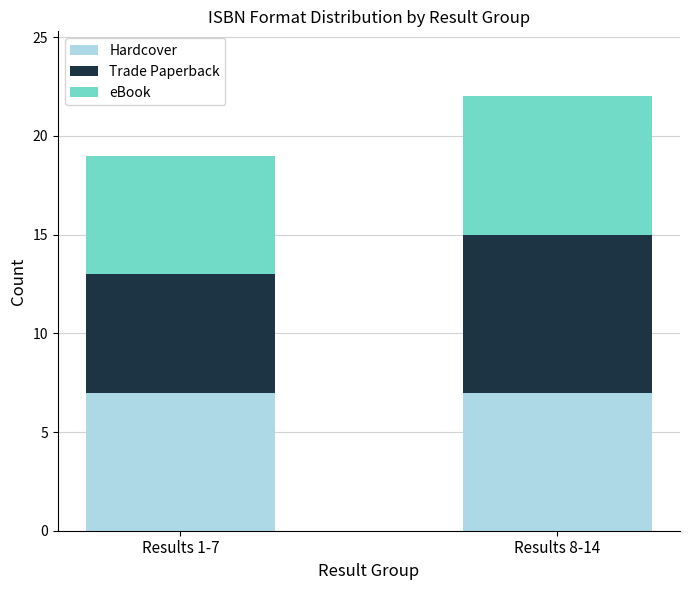

What is the approximate value of Hardcover at Results 1-7?

7